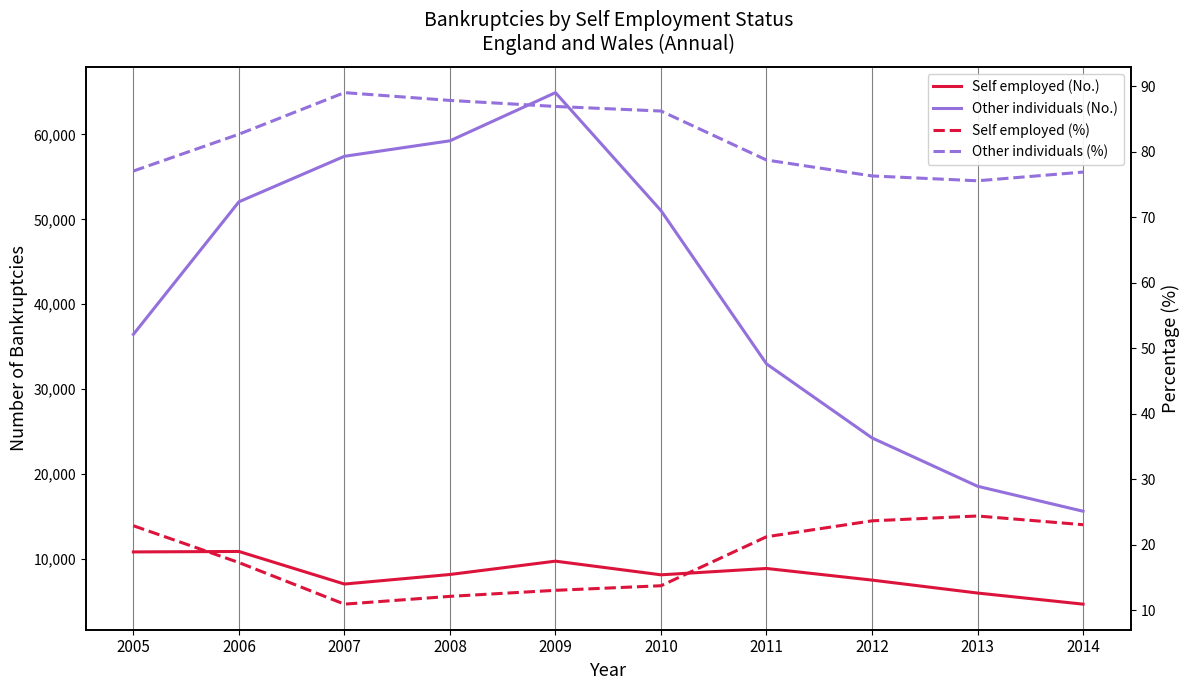

Which series changed the most between 2006 and 2010?

Self employed (No.)